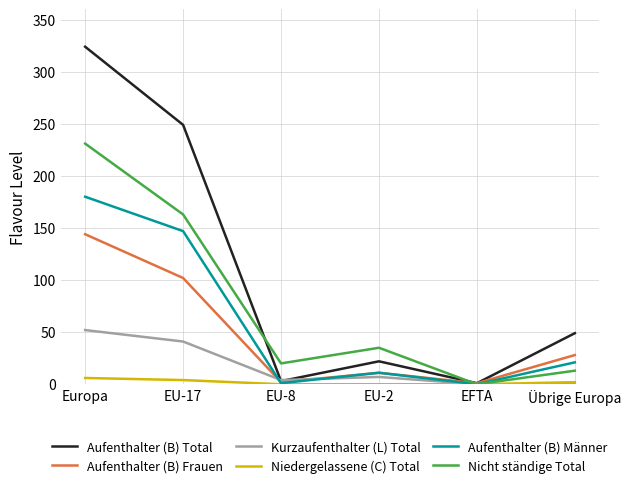

In Aufenthalter (B) Frauen, how many points are higher than both neighbors (excluding endpoints)?

1